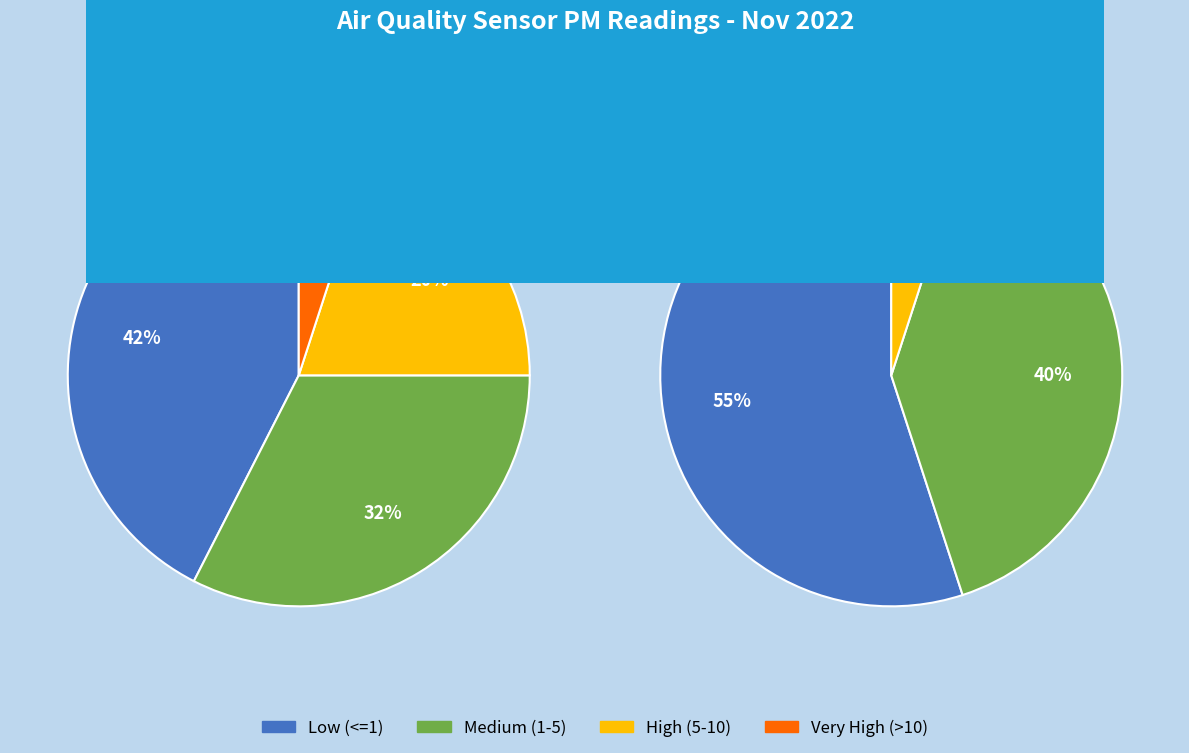

Is the sum of 7 and 39 greater than half?

No